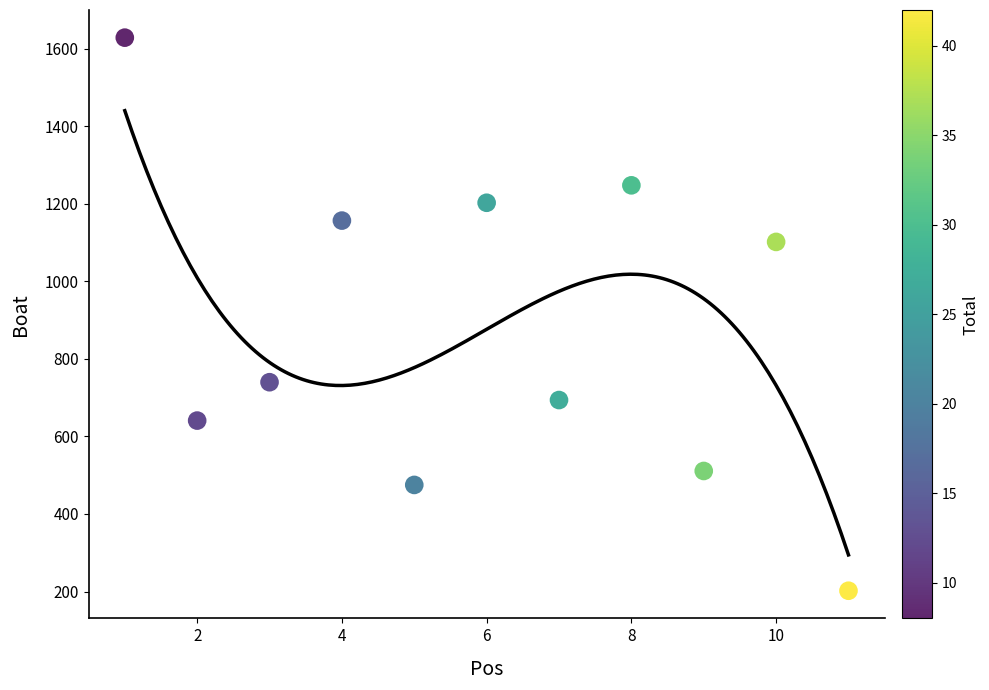

What is the average Y value?

873